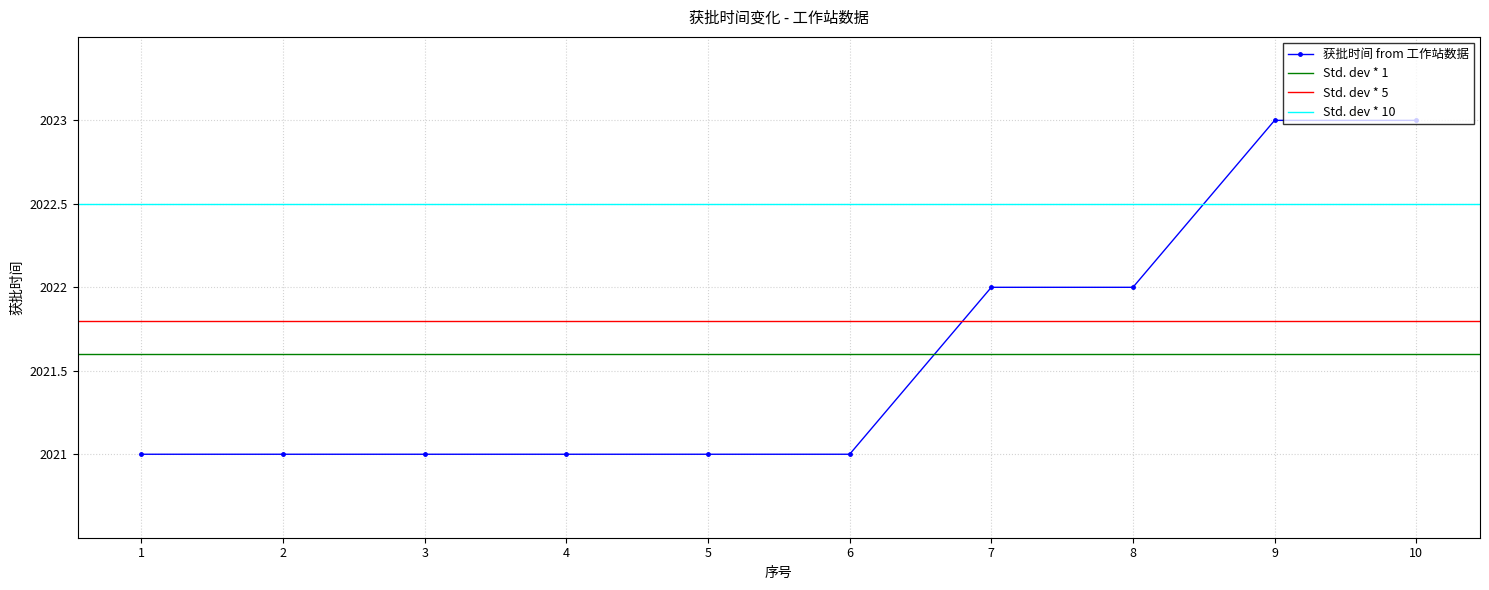

Reading left to right, what are all the values shown in this chart?

2021	2021	2021	2021	2021	2021	2022	2022	2023	2023